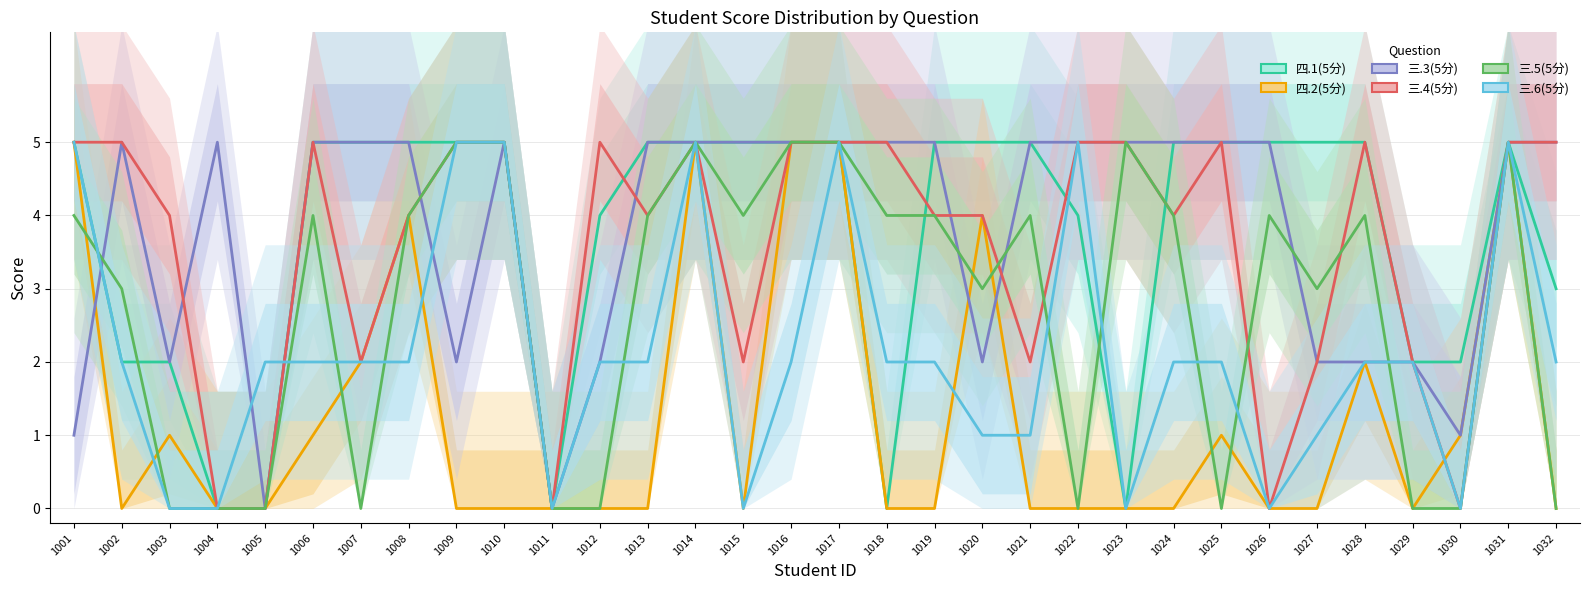

Count the 四.1(5分) values in the range 2 to 5.

27